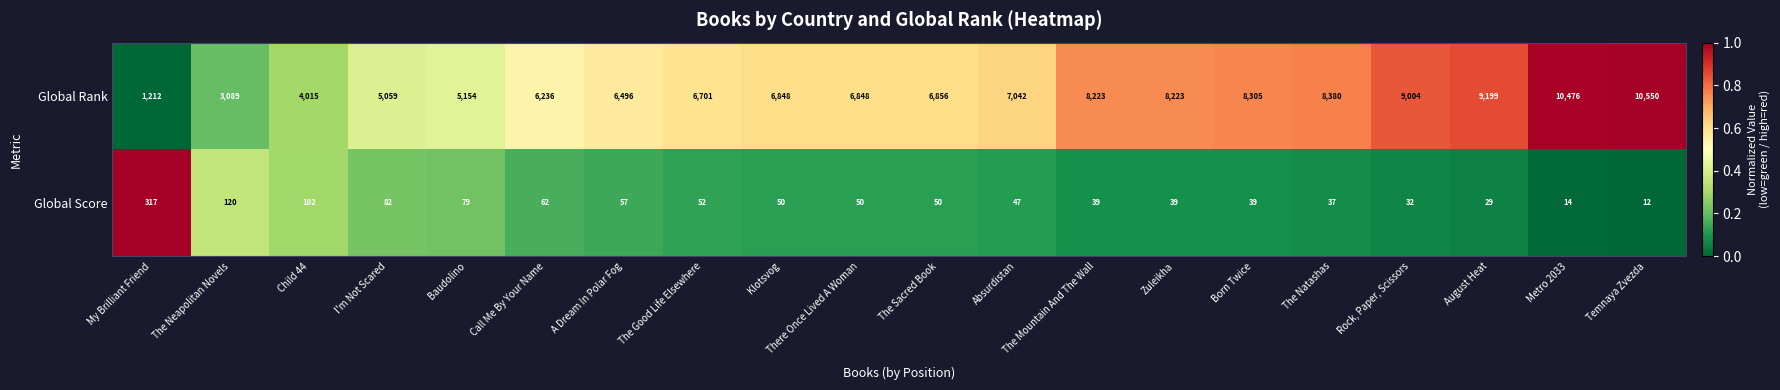

What is the difference between the maximum and second lowest values in the Global Score series?

303